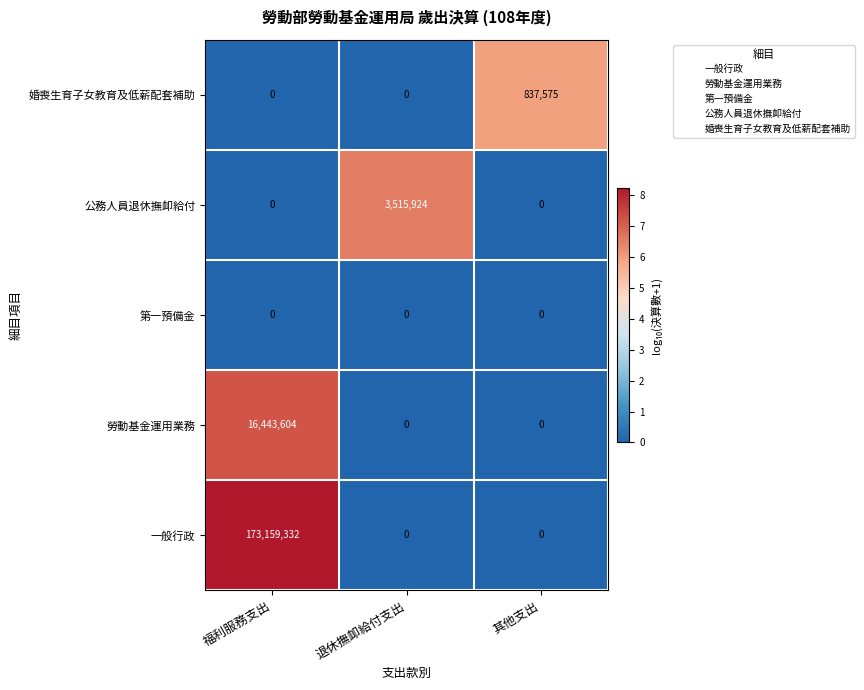

Which category has the highest value across all series?

福利服務支出